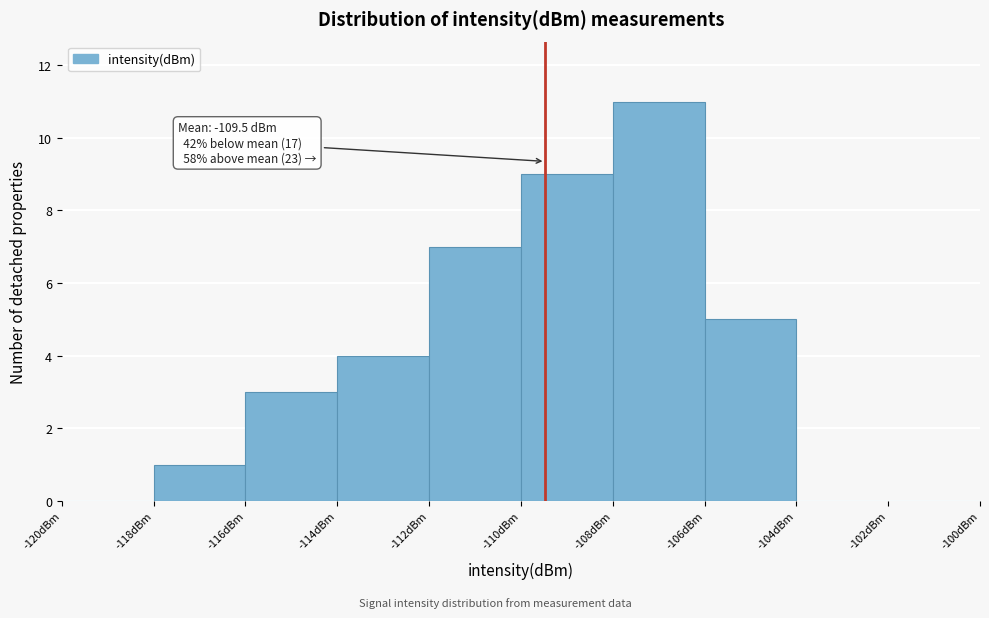

Over which range of the x-axis is the bar tallest?

-108 to -106